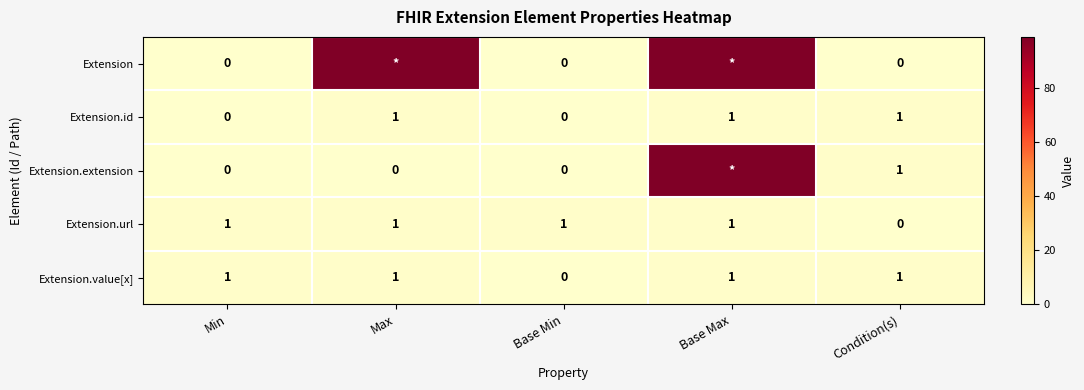

The Extension.value[x] series shows 0 at Condition(s). True or false?

False